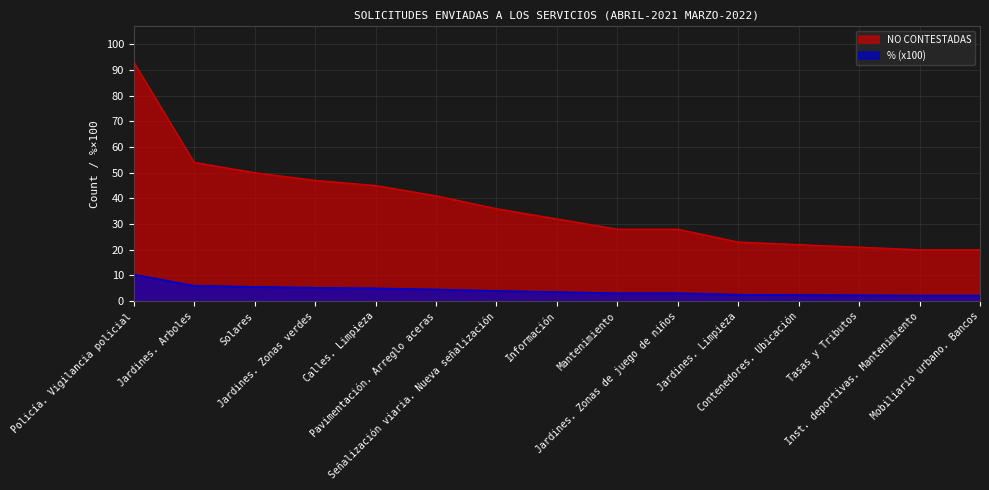

What is the value of the % (x100) point at the 9th from the left?

3.1